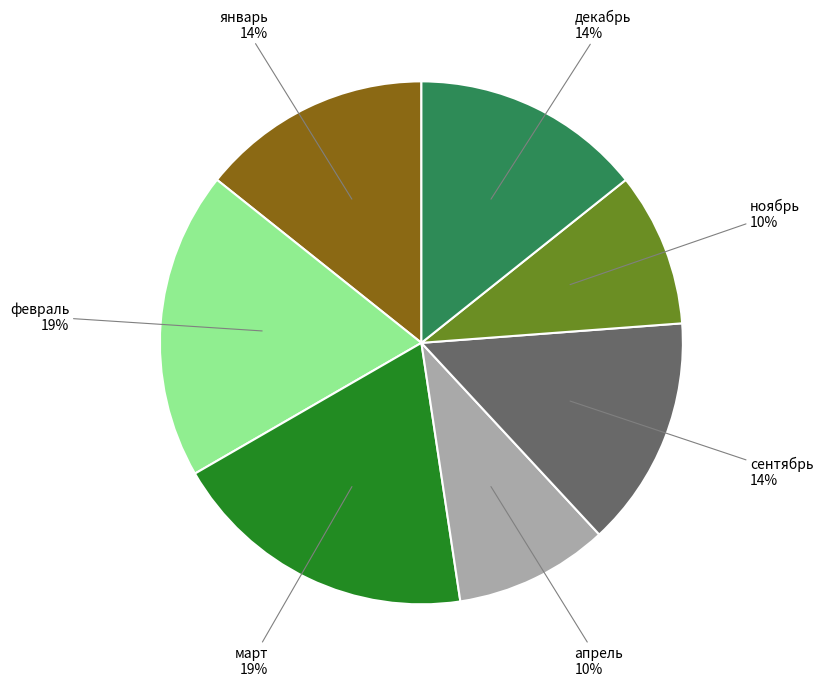

To the nearest percent, what is the average slice percentage?

14%